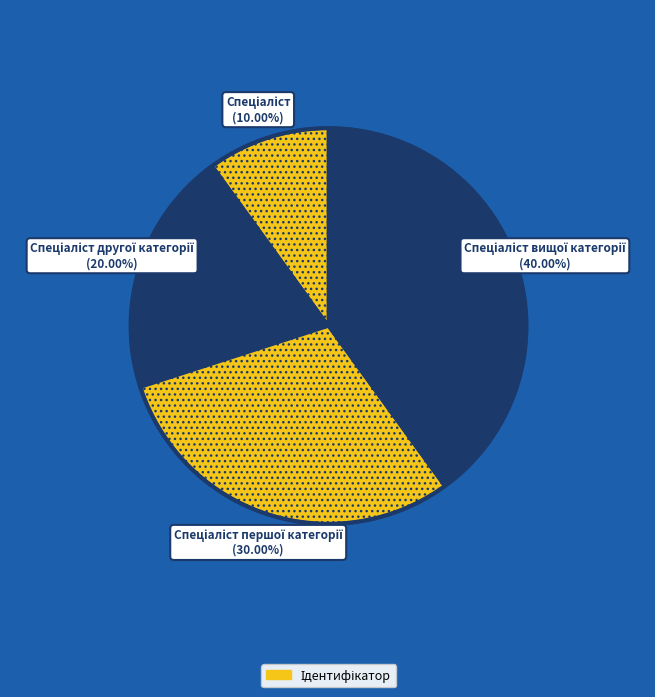

How many slices are in this pie chart?

4